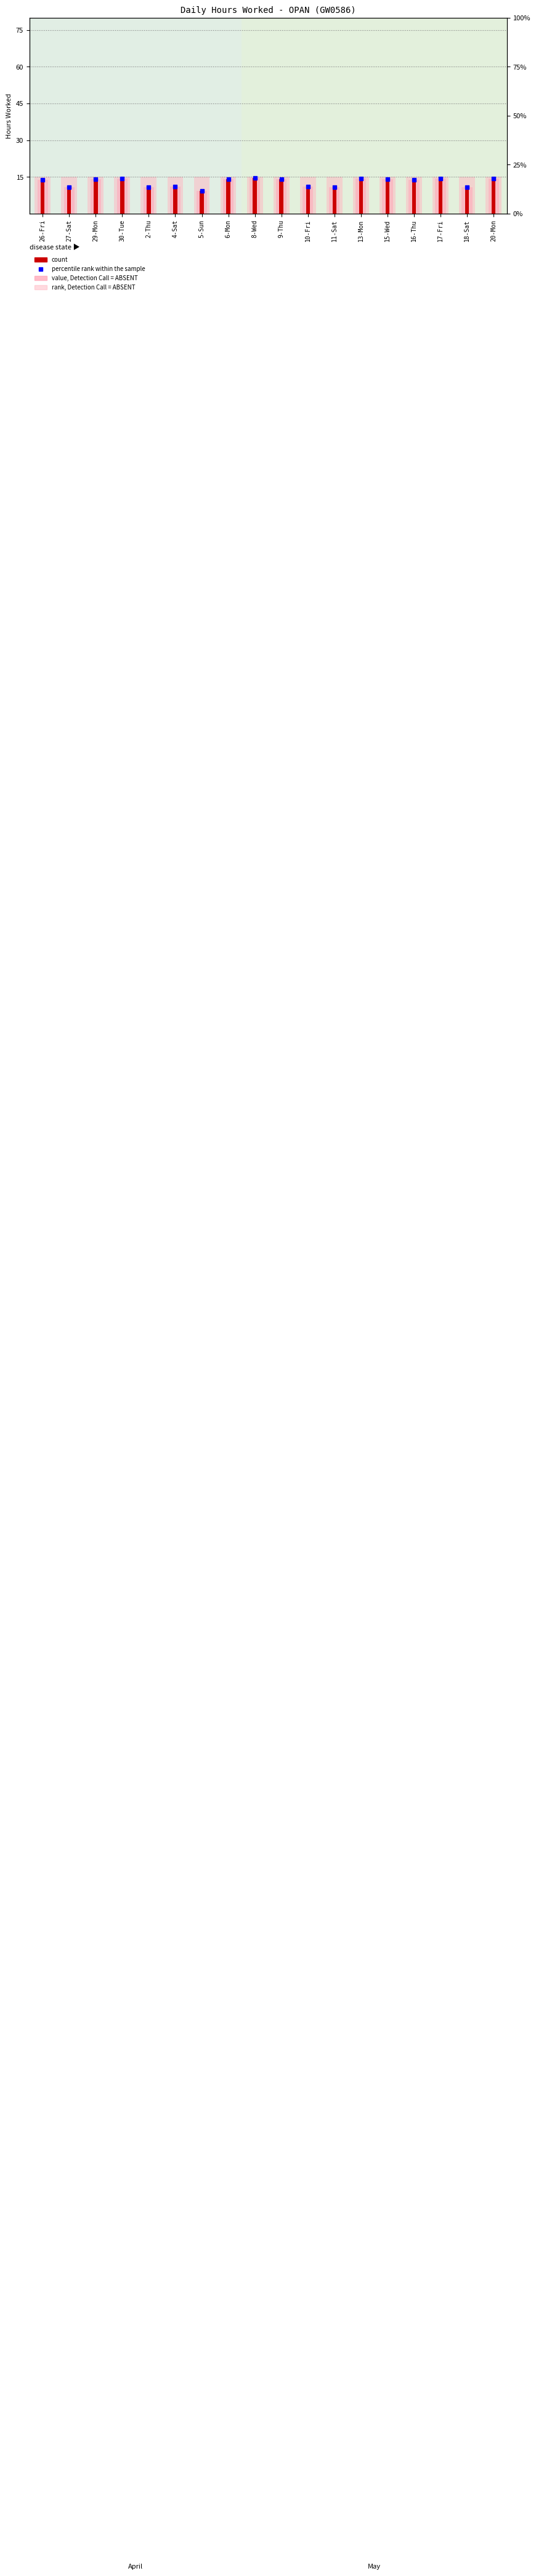

Reading left to right, list all the values displayed in this chart.

percentile rank within the sample: 26-Fri=14.0	27-Sat=10.9	29-Mon=14.0	30-Tue=14.3	2-Thu=10.9	4-Sat=11.0	5-Sun=9.3	6-Mon=14.1	8-Wed=14.7	9-Thu=14.1	10-Fri=11.1	11-Sat=10.7	13-Mon=14.4	15-Wed=14.0	16-Thu=13.9	17-Fri=14.3	18-Sat=10.8	20-Mon=14.2
rank, Detection Call = ABSENT: 26-Fri=15.0	27-Sat=15.0	29-Mon=15.0	30-Tue=15.0	2-Thu=15.0	4-Sat=15.0	5-Sun=15.0	6-Mon=15.0	8-Wed=15.0	9-Thu=15.0	10-Fri=15.0	11-Sat=15.0	13-Mon=15.0	15-Wed=15.0	16-Thu=15.0	17-Fri=15.0	18-Sat=15.0	20-Mon=15.0
count: 26-Fri=14.0	27-Sat=10.9	29-Mon=14.0	30-Tue=14.3	2-Thu=10.9	4-Sat=11.0	5-Sun=9.3	6-Mon=14.1	8-Wed=14.7	9-Thu=14.1	10-Fri=11.1	11-Sat=10.7	13-Mon=14.4	15-Wed=14.0	16-Thu=13.9	17-Fri=14.3	18-Sat=10.8	20-Mon=14.2
value, Detection Call = ABSENT: 26-Fri=14.0	27-Sat=10.9	29-Mon=14.0	30-Tue=14.3	2-Thu=10.9	4-Sat=11.0	5-Sun=9.3	6-Mon=14.1	8-Wed=14.7	9-Thu=14.1	10-Fri=11.1	11-Sat=10.7	13-Mon=14.4	15-Wed=14.0	16-Thu=13.9	17-Fri=14.3	18-Sat=10.8	20-Mon=14.2